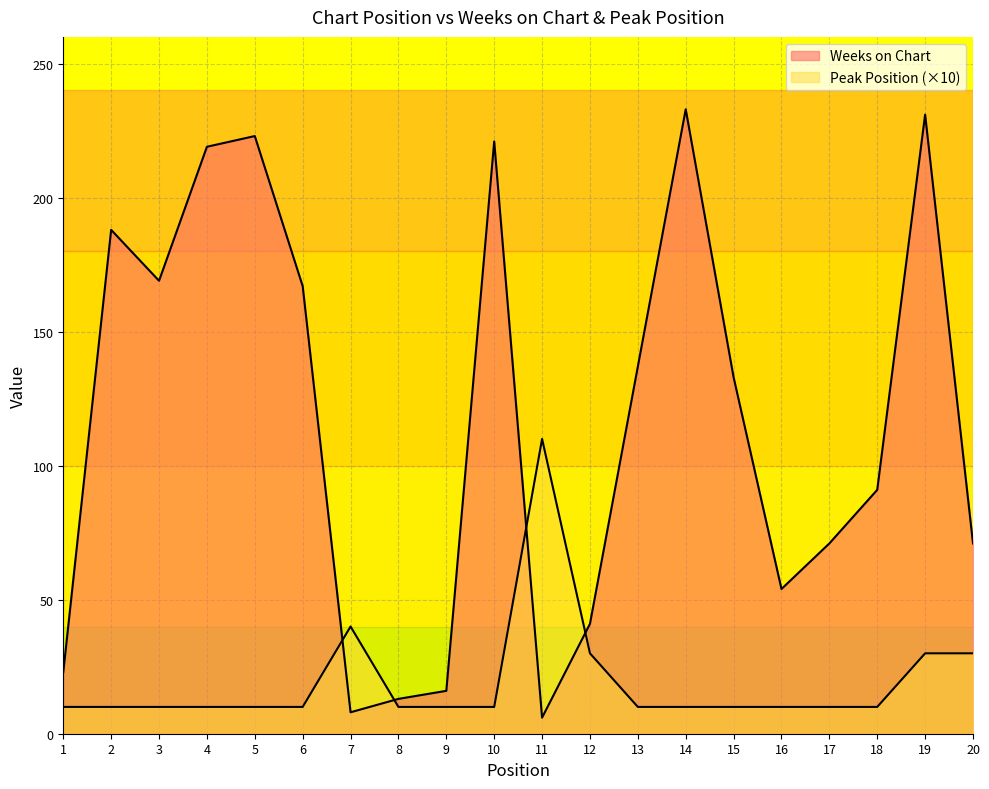

The Peak Position series shows 10 at 13. True or false?

True